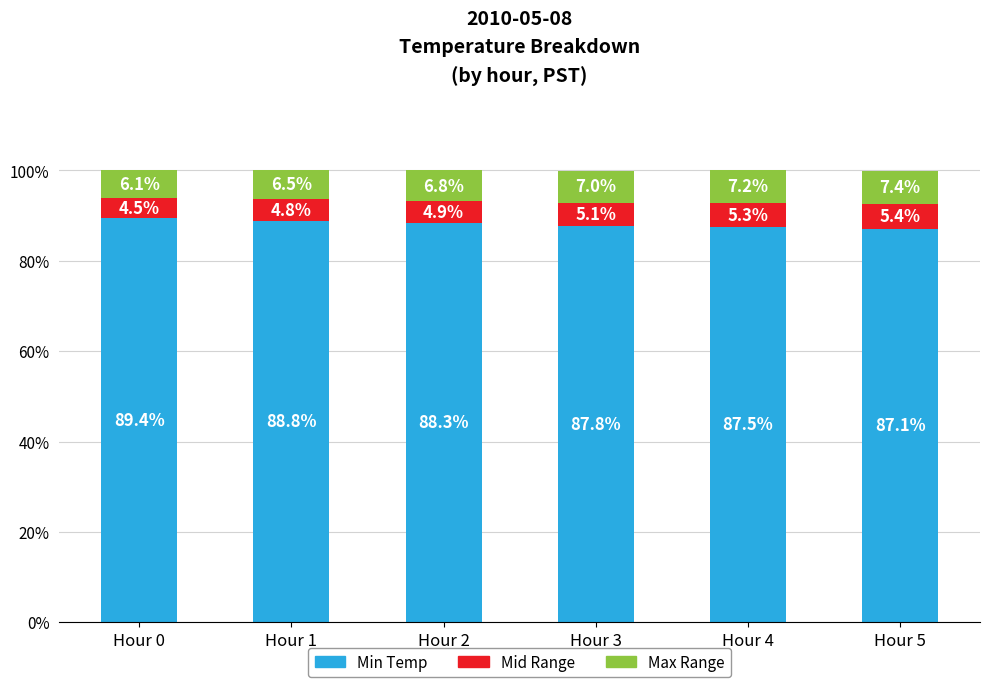

Which category has the highest value in the Min Temp series?

Hour 0